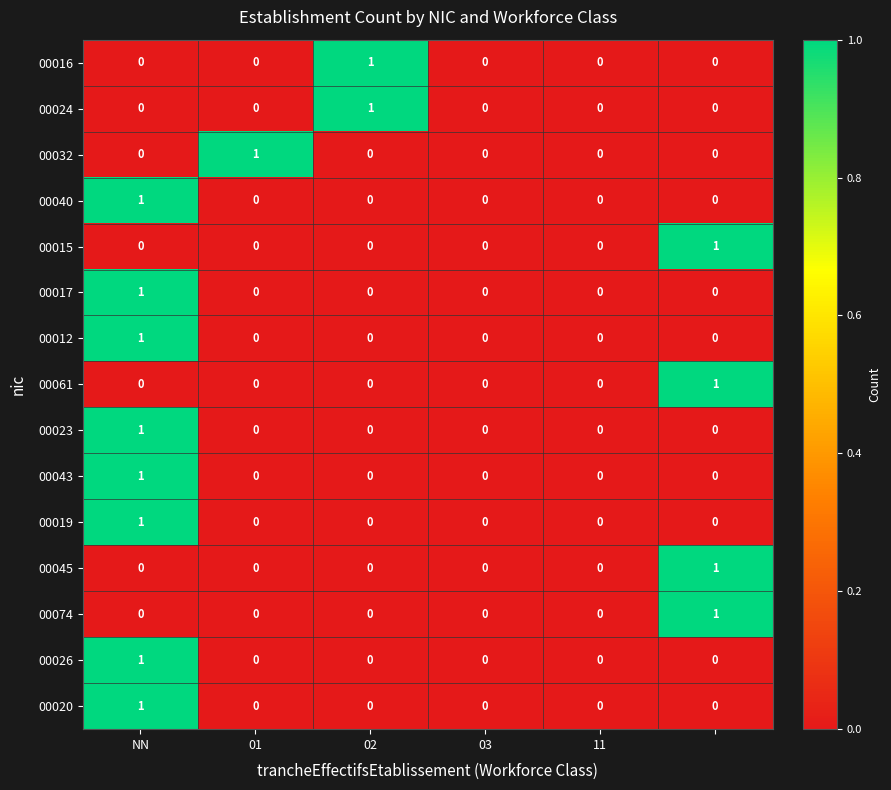

How many 00074 values are between 0 and 1?

6